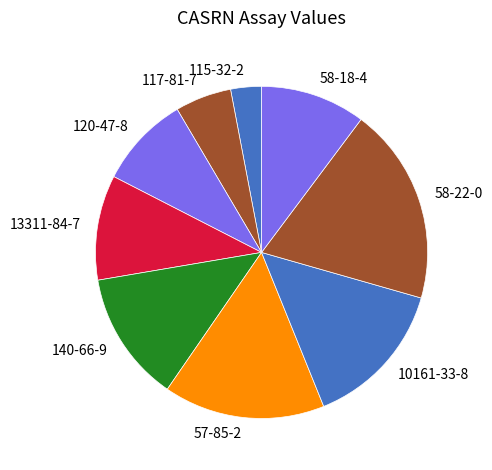

How many slices are in this pie chart?

9